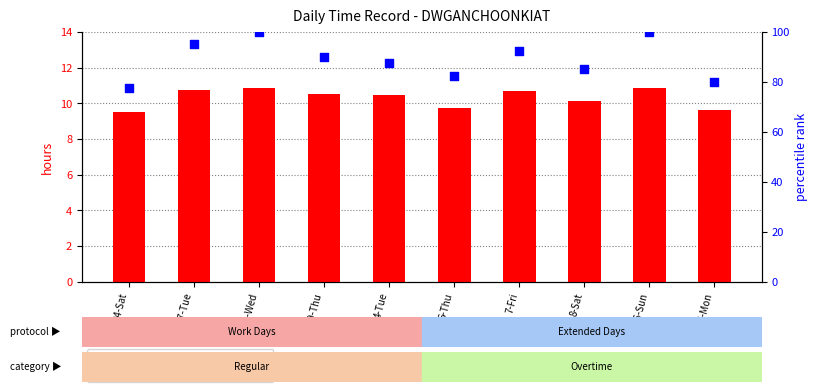

What is the total value across all series at 17-Mon?

89.6